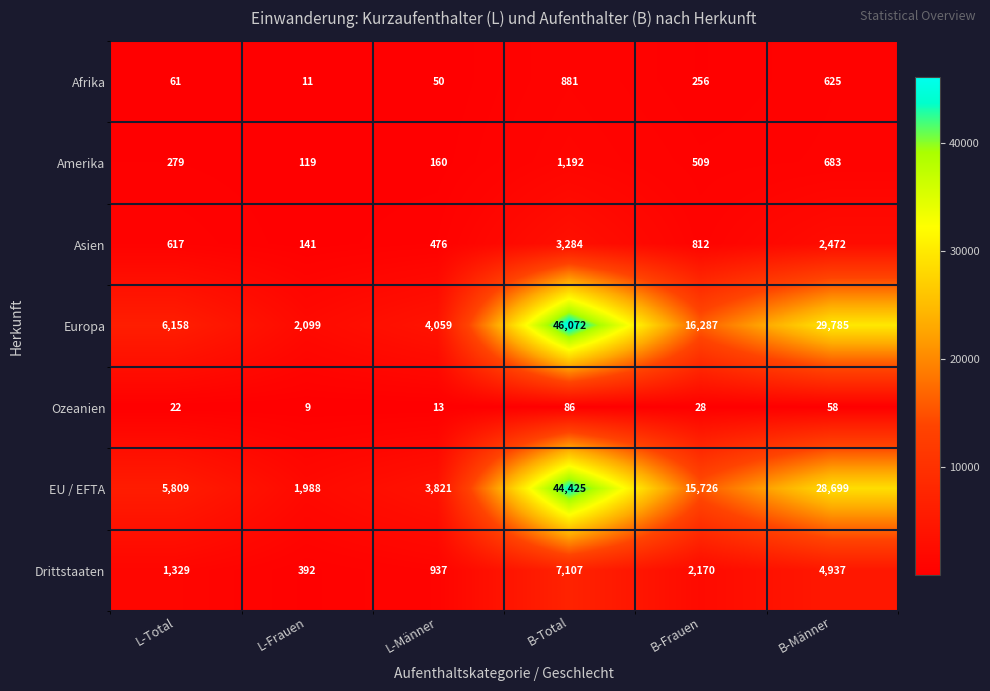

What is the average value of the Ozeanien series?

36